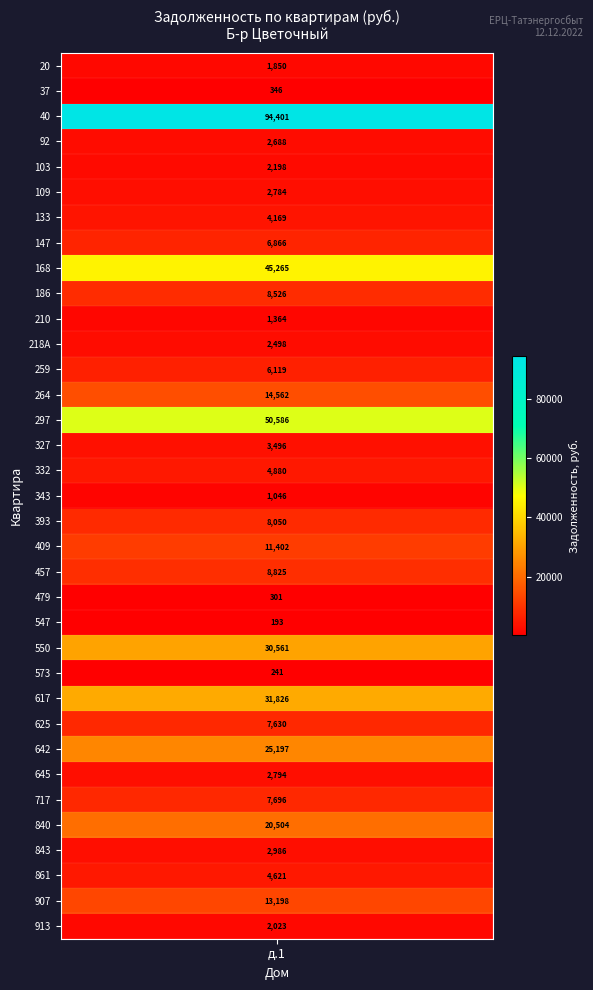

List the labels in order of value, smallest first.

22, 24, 21, 1, 17, 10, 0, 34, 4, 11, 3, 5, 28, 31, 15, 6, 32, 16, 12, 7, 26, 29, 18, 9, 20, 19, 33, 13, 30, 27, 23, 25, 8, 14, 2